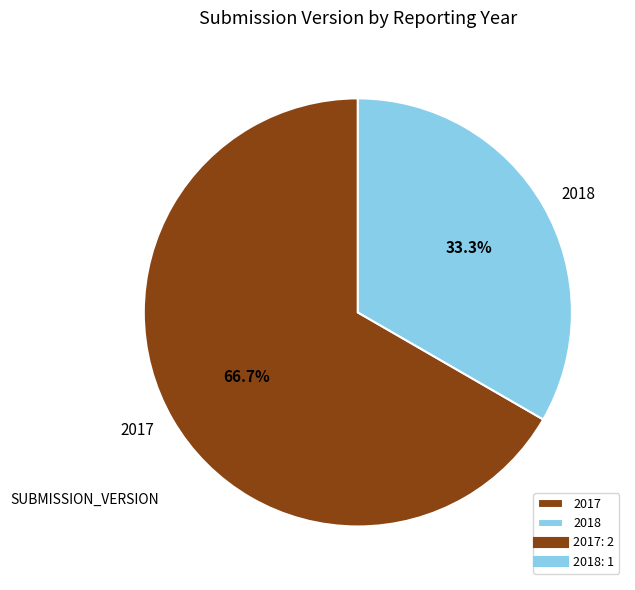

Approximately how many times larger is the value at 2017 compared to 2018?

2.0